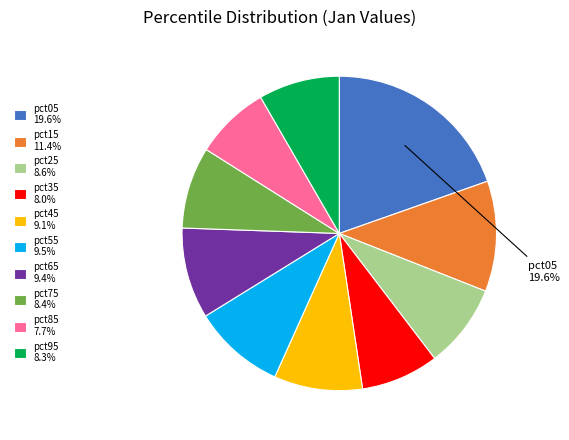

Which slice is the largest?

pct05